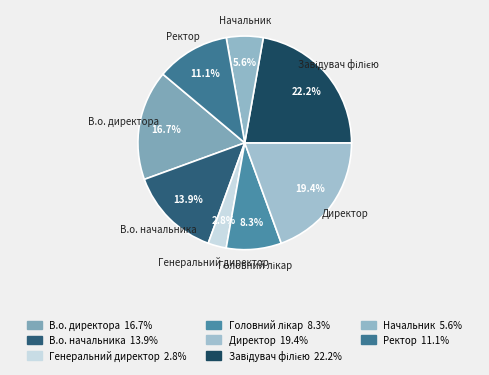

To the nearest percent, what percentage of the pie is В.о. начальника?

14%